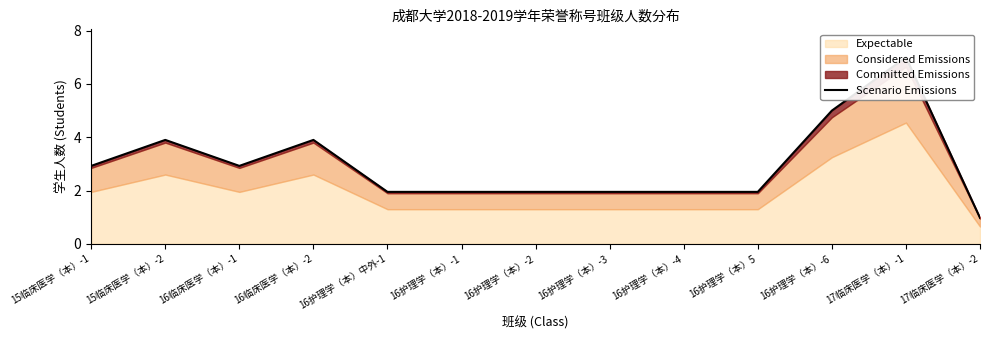

Count the number of categories in the chart.

13